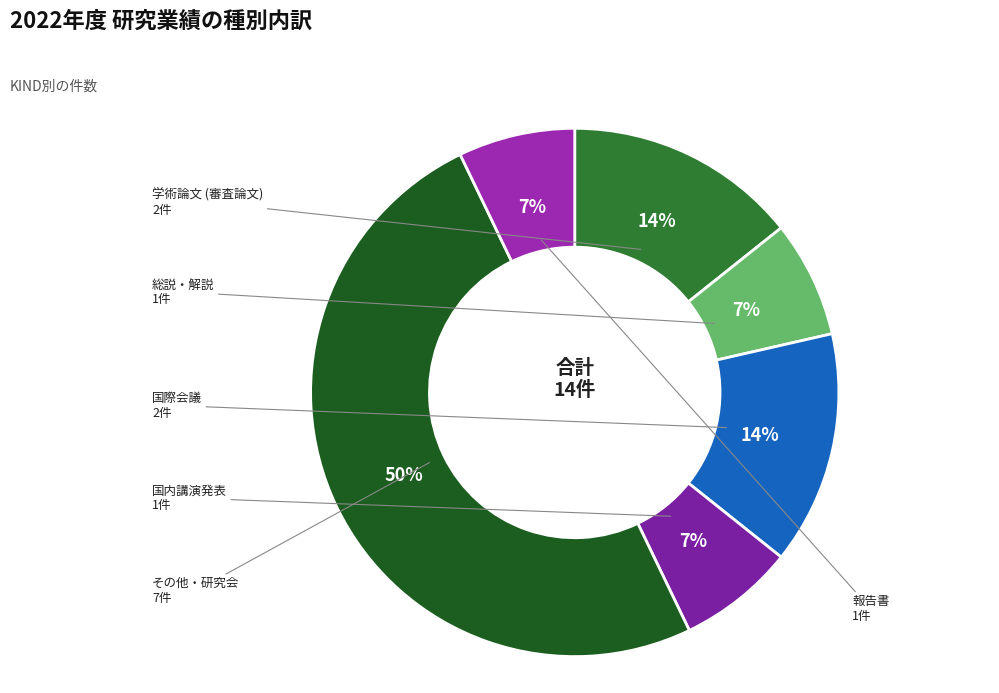

How many slices are in this pie chart?

6